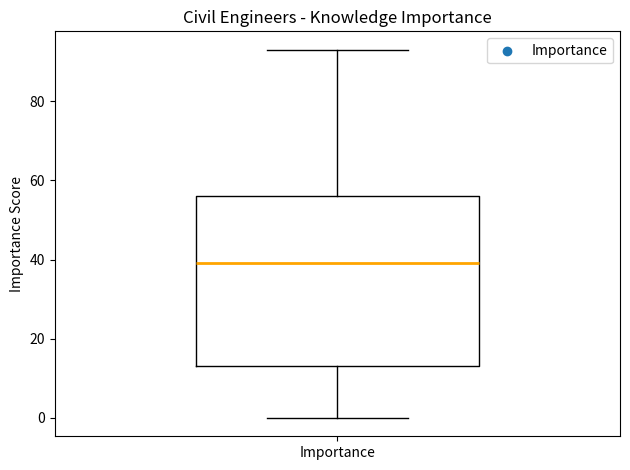

Read this box plot against the y-axis: the position of the median line, the range covered by the box, and the ends of both whiskers. The values are not printed on the chart, so give them approximately, as read against the axis.

median 40, box 14 to 56, whiskers 0 to 94